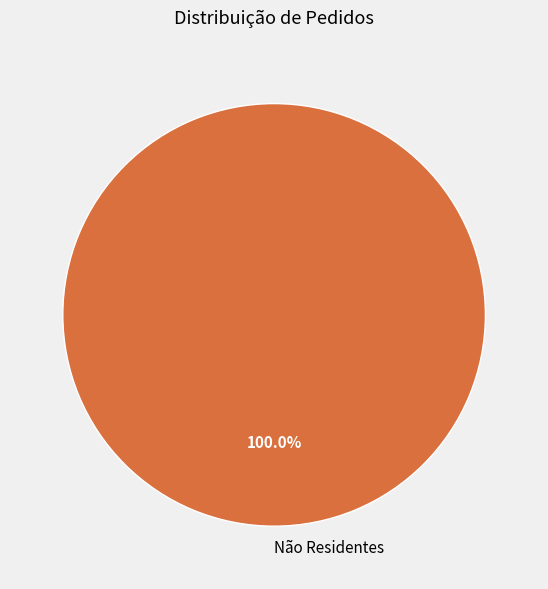

Rank the categories by value from lowest to highest.

Não Residentes